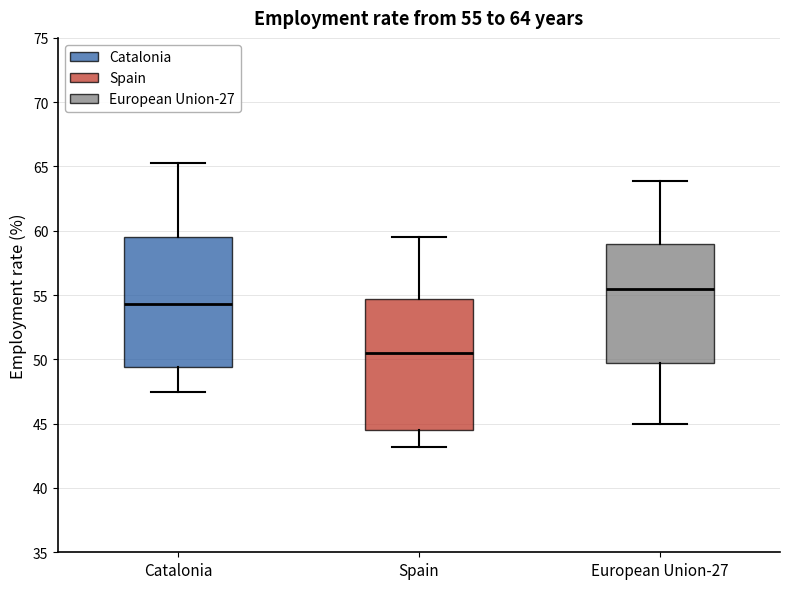

Which box's median line is the highest?

European Union-27